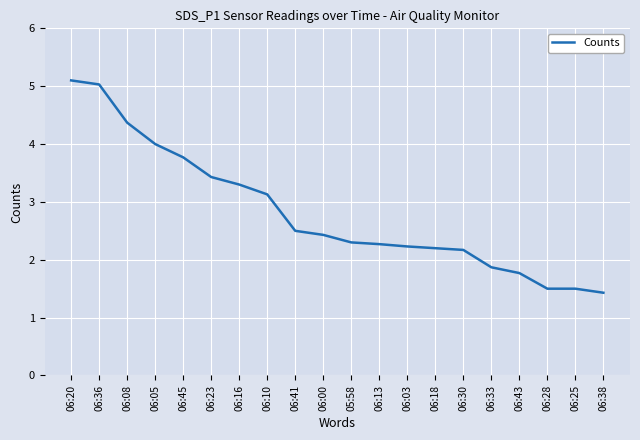

What is the difference between the values at 06:10 and 06:20?

2.0